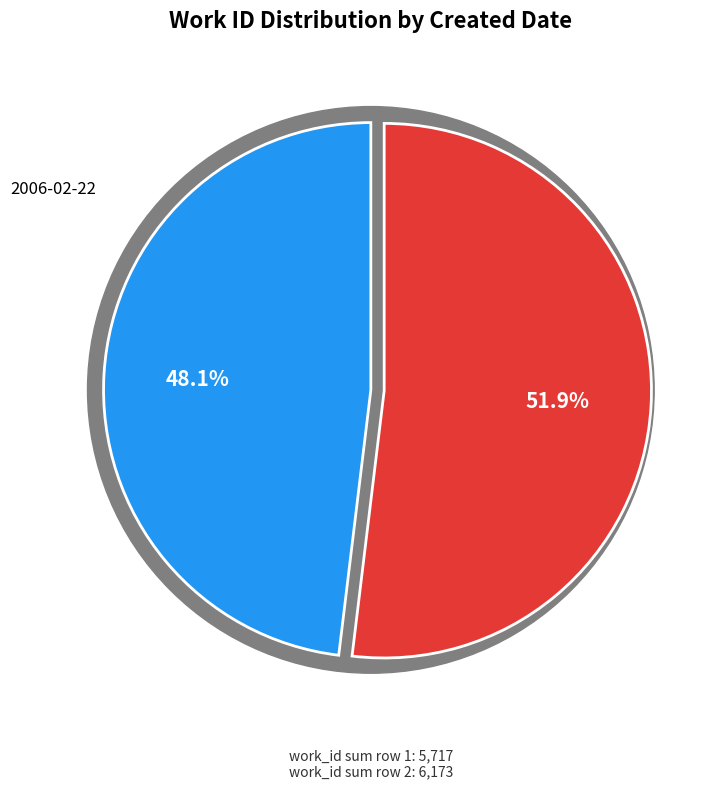

How much of the chart is everything except 2006-02-22?

48.1%